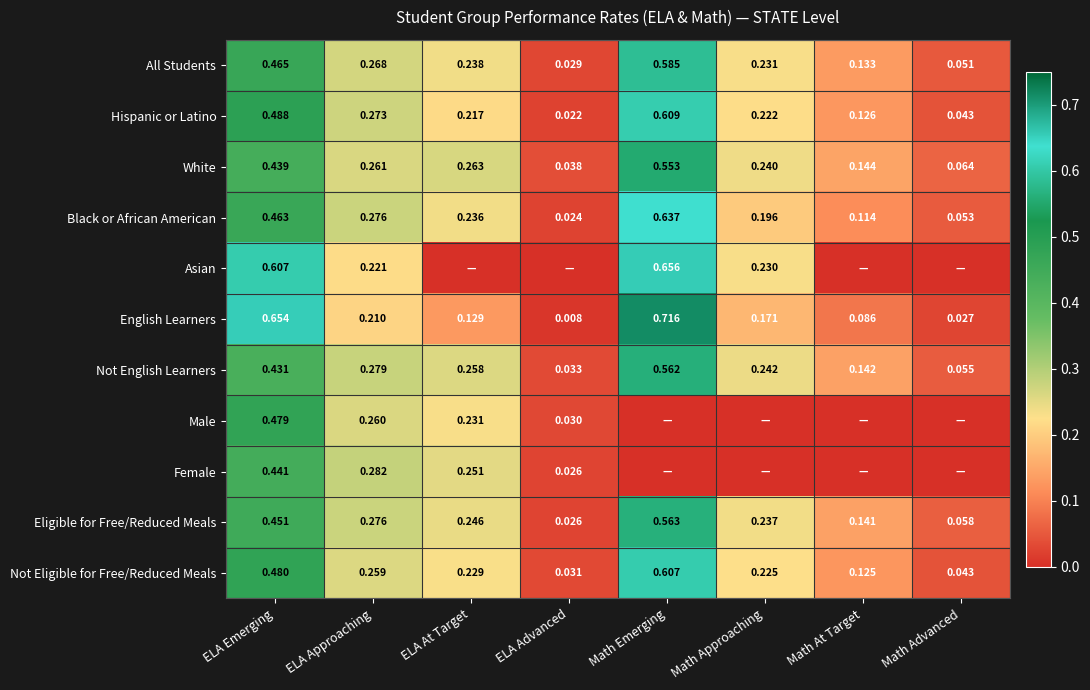

Is the value of Black or African American at Math At Target greater than the value of White at Math Approaching?

No